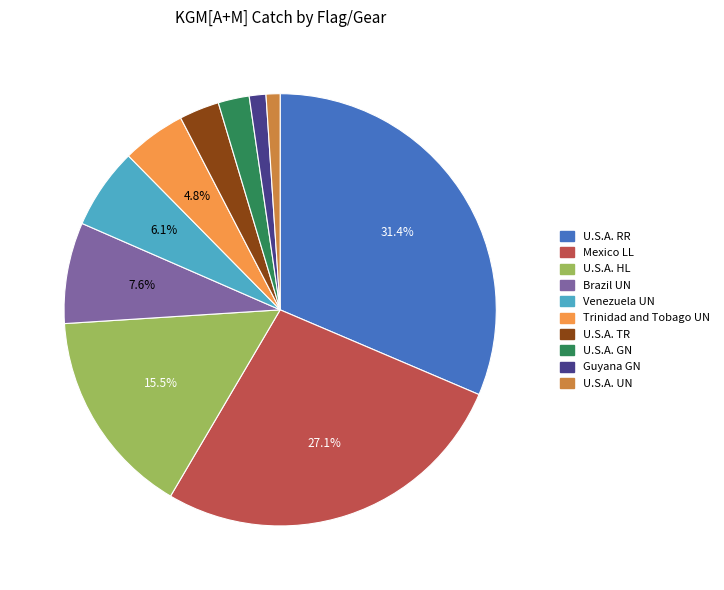

How many segments does this pie chart have?

10